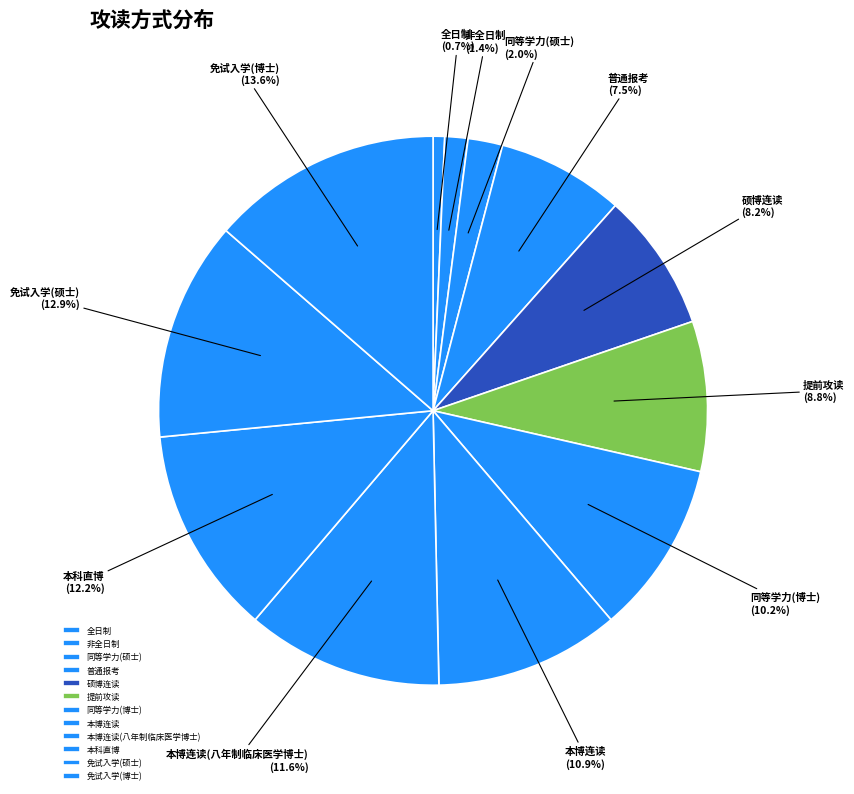

What percentage is the 硕博连读 slice, to the nearest percent?

8%